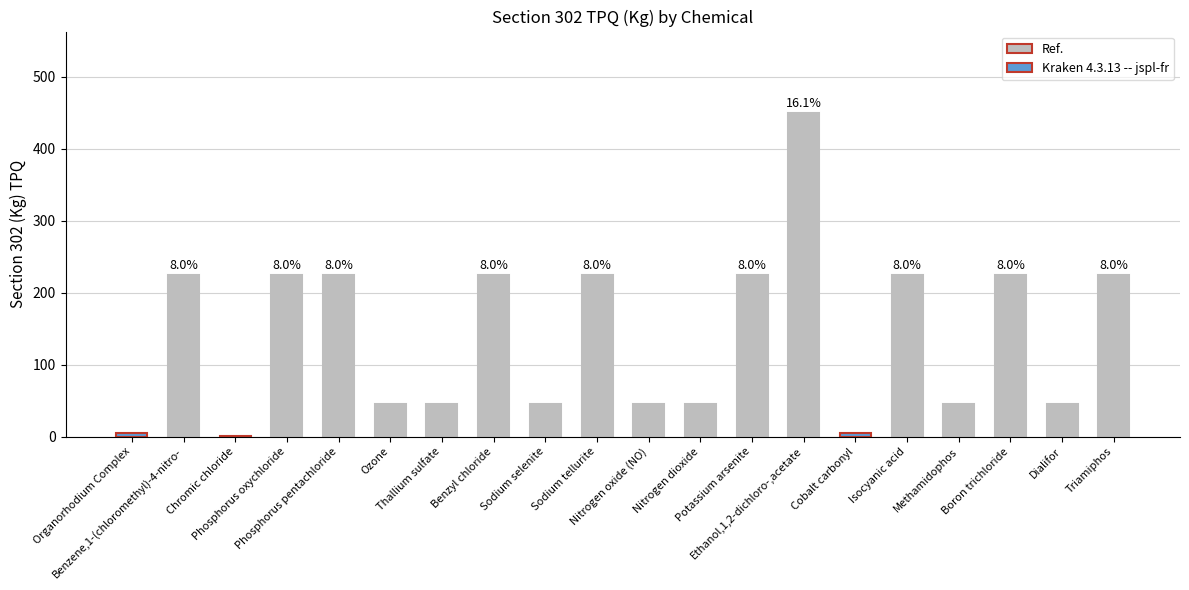

Which category has the highest value across all series?

Ethanol,1,2-dichloro-,acetate